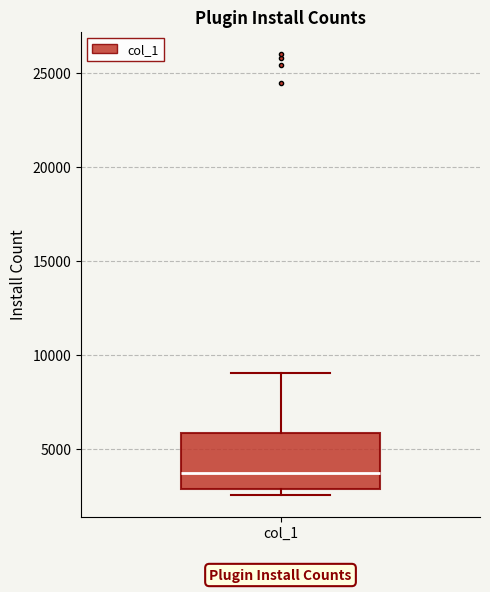

Where does the median line of the box for col_1 sit on the y-axis? The values are not printed on the chart, so give them approximately, as read against the axis.

3500